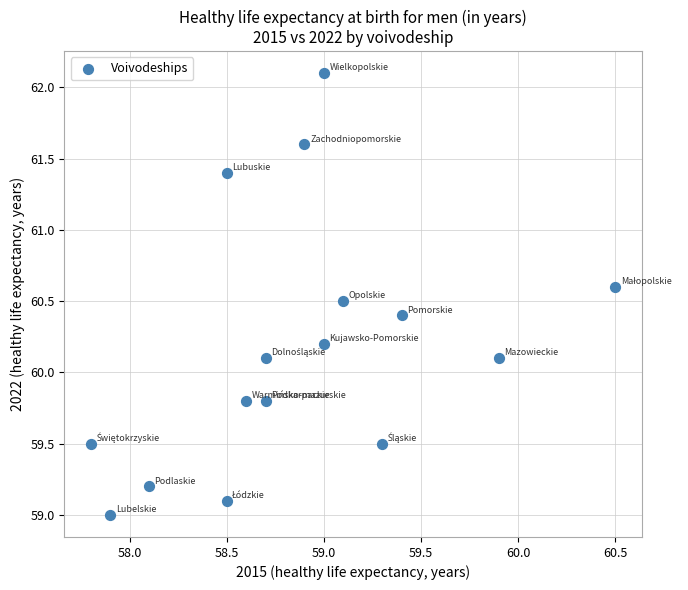

What is the range of X values (max minus min)?

2.7